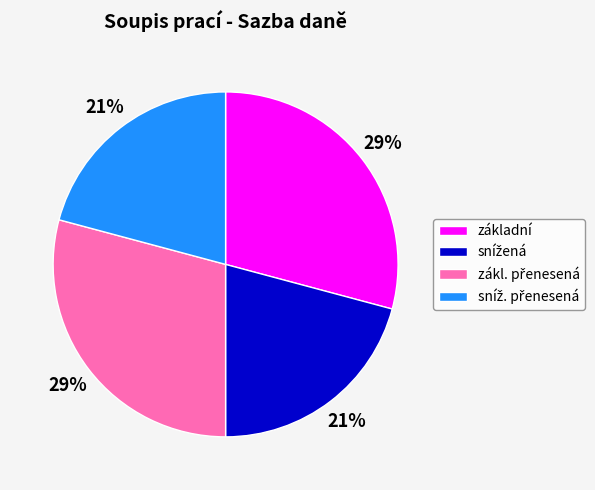

To the nearest percent, what percentage of the pie is základní?

29%